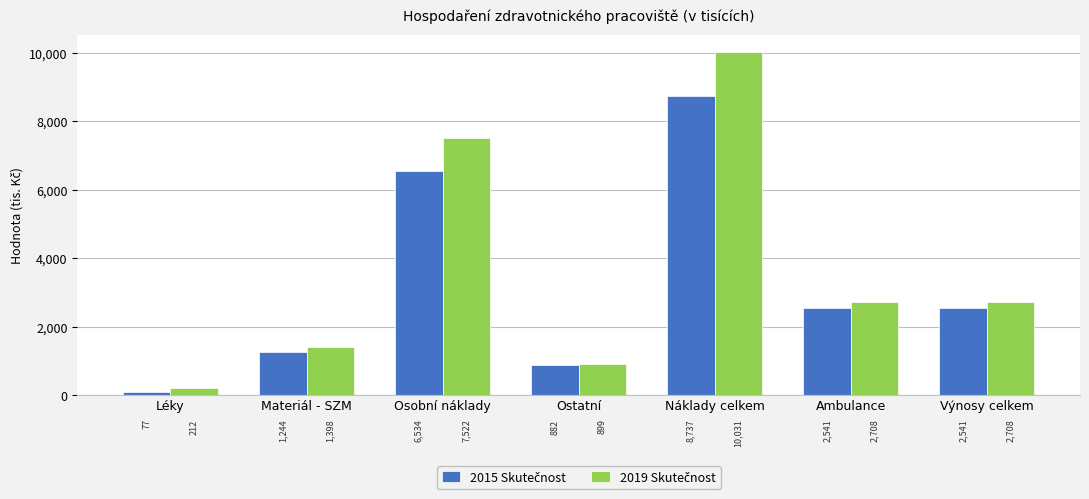

Which label corresponds to the largest value in the chart?

Náklady celkem